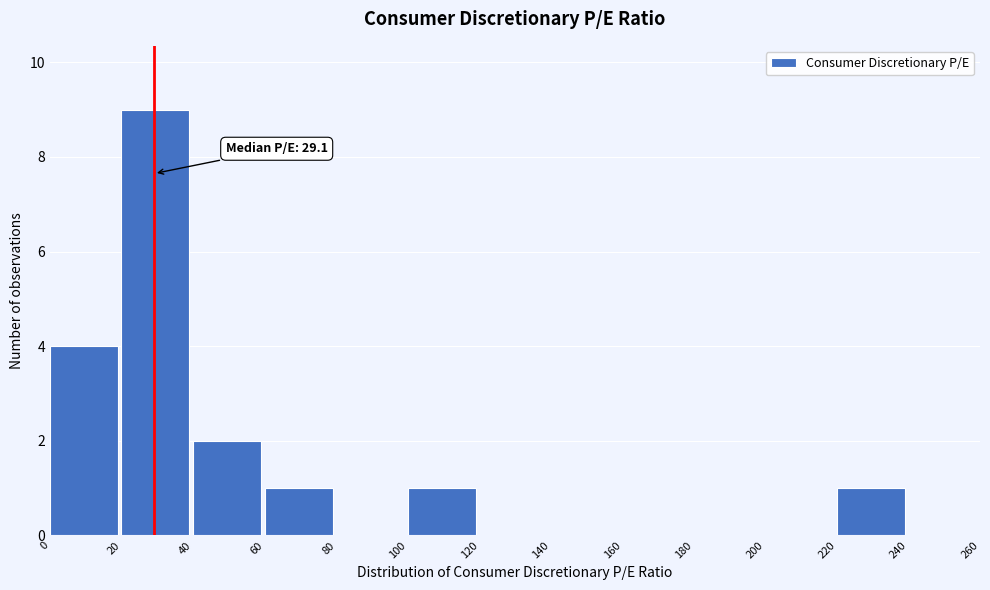

Which range on the x-axis has the tallest bar?

20 to 40